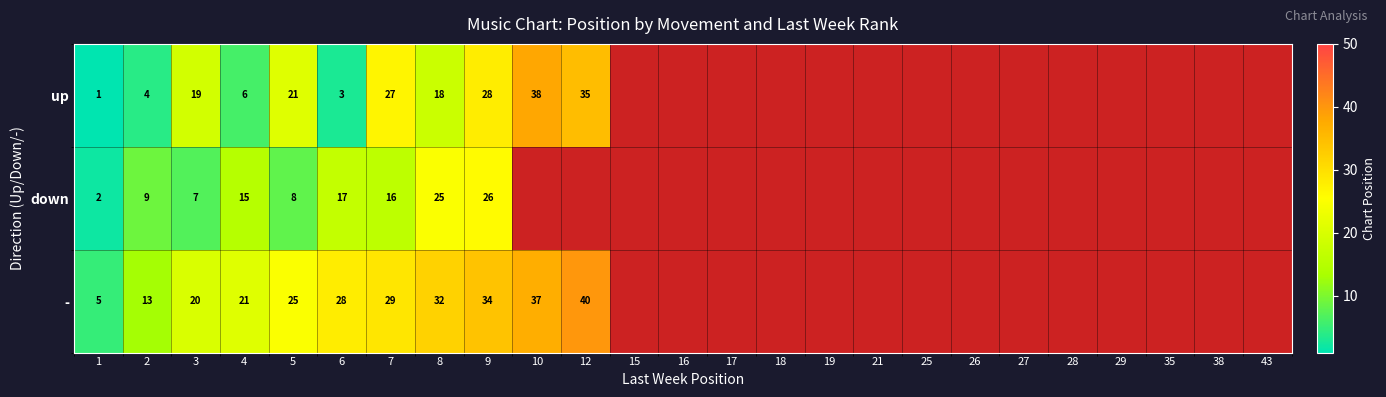

What is the difference between the highest and lowest values at 1?

4